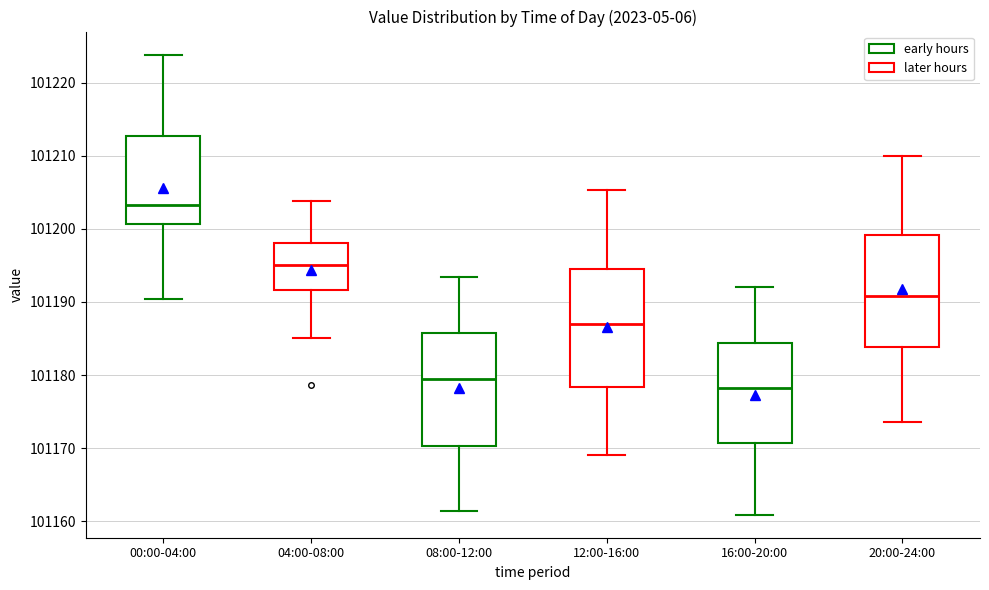

Reading left to right, read every box against the y-axis: the position of its median line, the range the box covers, and the ends of its whiskers. The values are not printed on the chart, so give them approximately, as read against the axis.

00:00-04:00: median 101203, box 101201 to 101213, whiskers 101190 to 101224
04:00-08:00: median 101195, box 101192 to 101198, whiskers 101185 to 101204
08:00-12:00: median 101179, box 101170 to 101186, whiskers 101161 to 101193
12:00-16:00: median 101187, box 101178 to 101195, whiskers 101169 to 101205
16:00-20:00: median 101178, box 101171 to 101184, whiskers 101161 to 101192
20:00-24:00: median 101191, box 101184 to 101199, whiskers 101174 to 101210